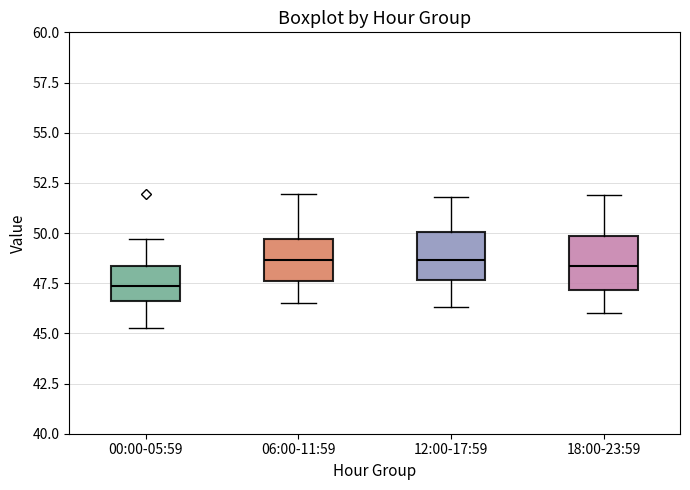

Reading left to right, read every box against the y-axis: the position of its median line, the range the box covers, and the ends of its whiskers. The values are not printed on the chart, so give them approximately, as read against the axis.

00:00-05:59: median 47.5, box 46.5 to 48.5, whiskers 45.5 to 49.5
06:00-11:59: median 48.5, box 47.5 to 49.5, whiskers 46.5 to 52.0
12:00-17:59: median 48.5, box 47.5 to 50.0, whiskers 46.5 to 52.0
18:00-23:59: median 48.5, box 47.0 to 50.0, whiskers 46.0 to 52.0